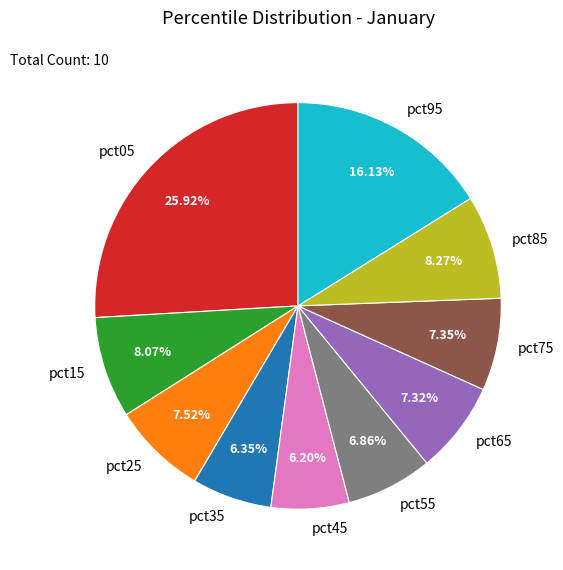

What percentage is the pct35 slice, to the nearest percent?

6%